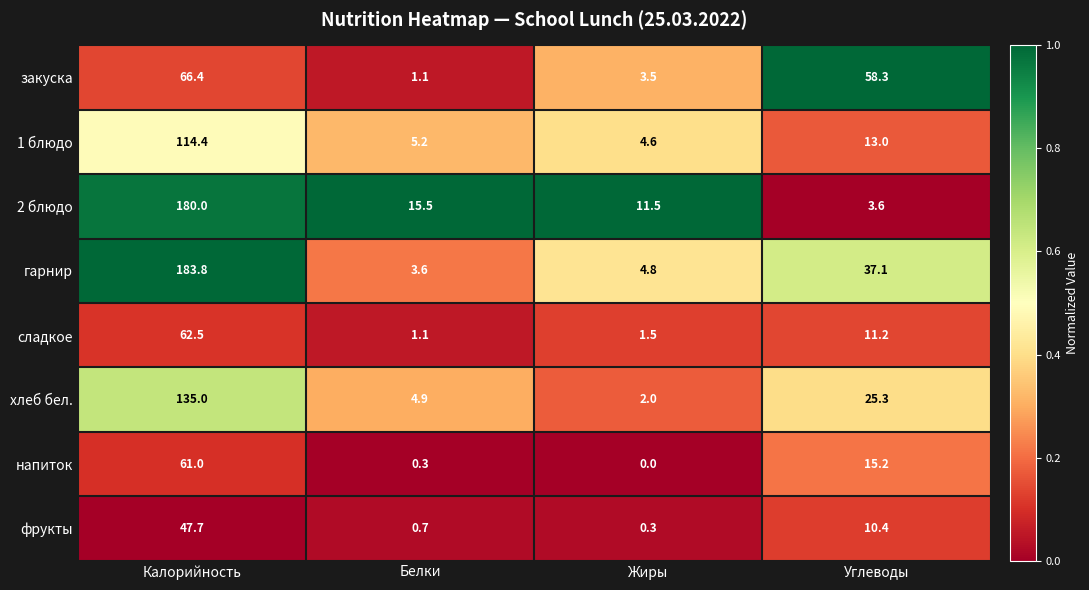

Rank the series by their maximum value, from lowest to highest.

фрукты, напиток, сладкое, закуска, 1 блюдо, хлеб бел., 2 блюдо, гарнир